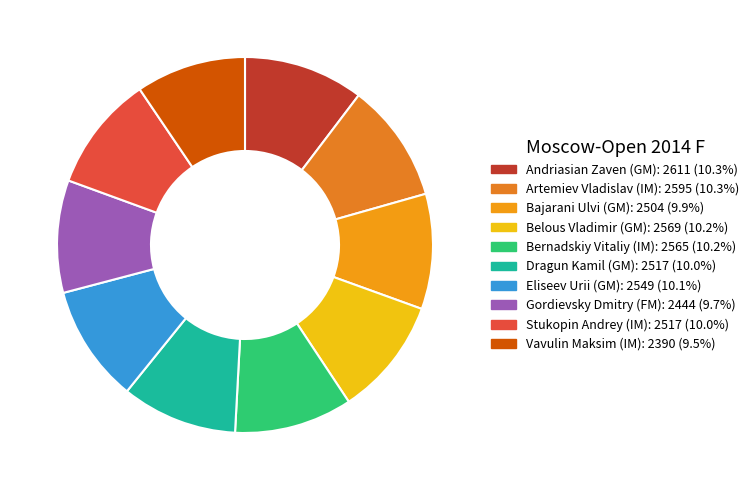

Count the number of slices in the pie.

10